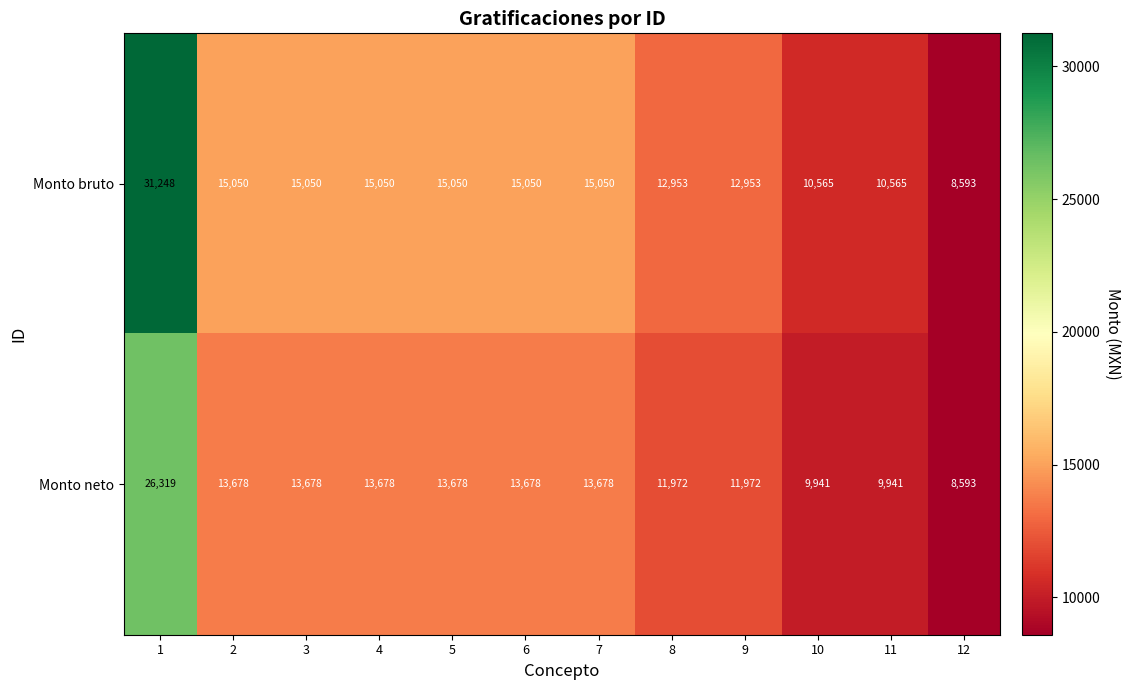

At how many categories does at least one series exceed 20605?

1